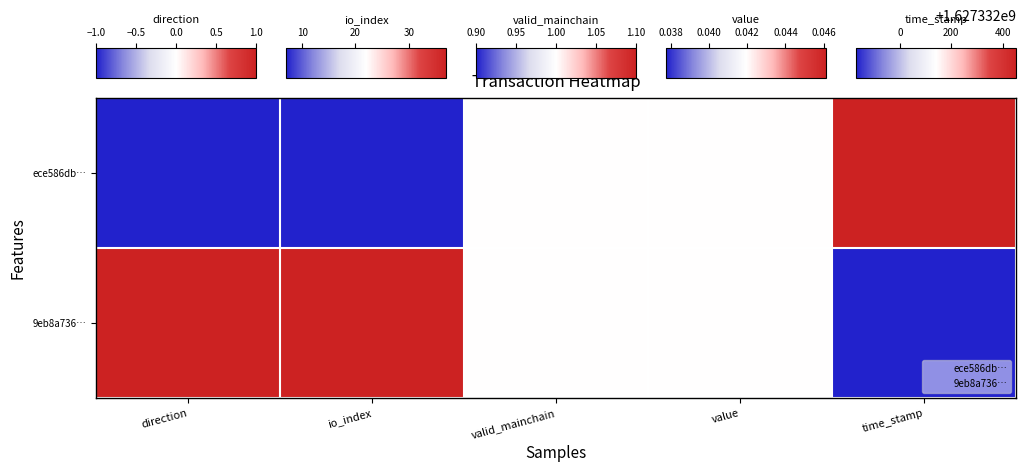

Reading left to right, transcribe all the data shown in this chart.

ece586db…: direction=0.0	io_index=0.0	valid_mainchain=0.5	value=0.5	time_stamp=1.0
9eb8a736…: direction=1.0	io_index=1.0	valid_mainchain=0.5	value=0.5	time_stamp=0.0